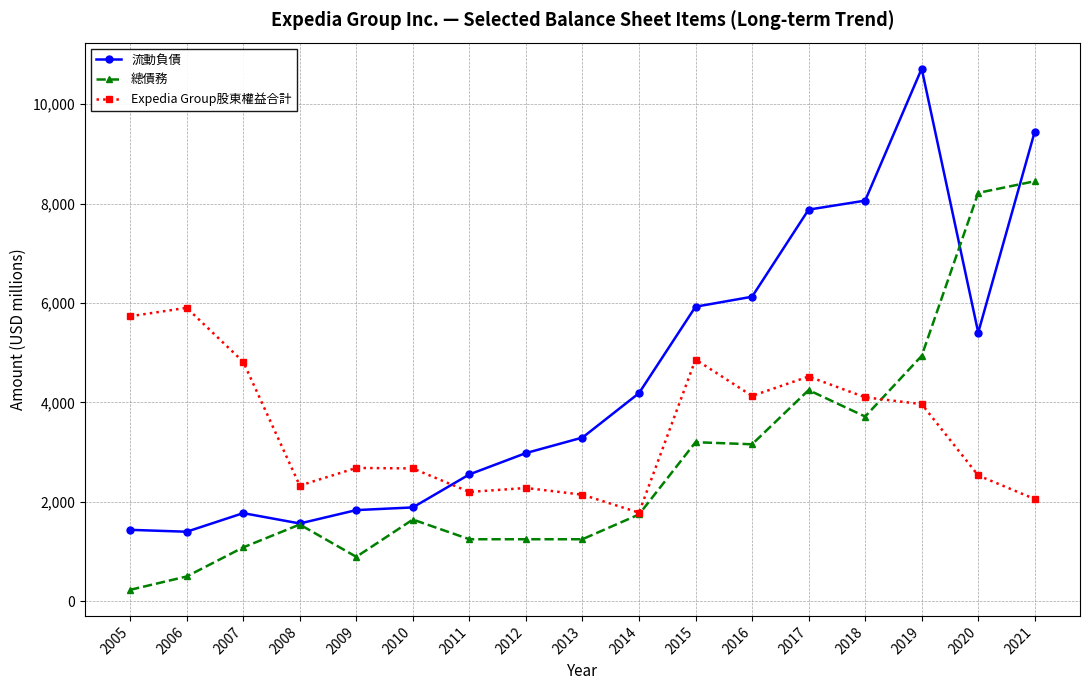

Is it true that Expedia Group股東權益合計 equals 1274 at 2008?

False